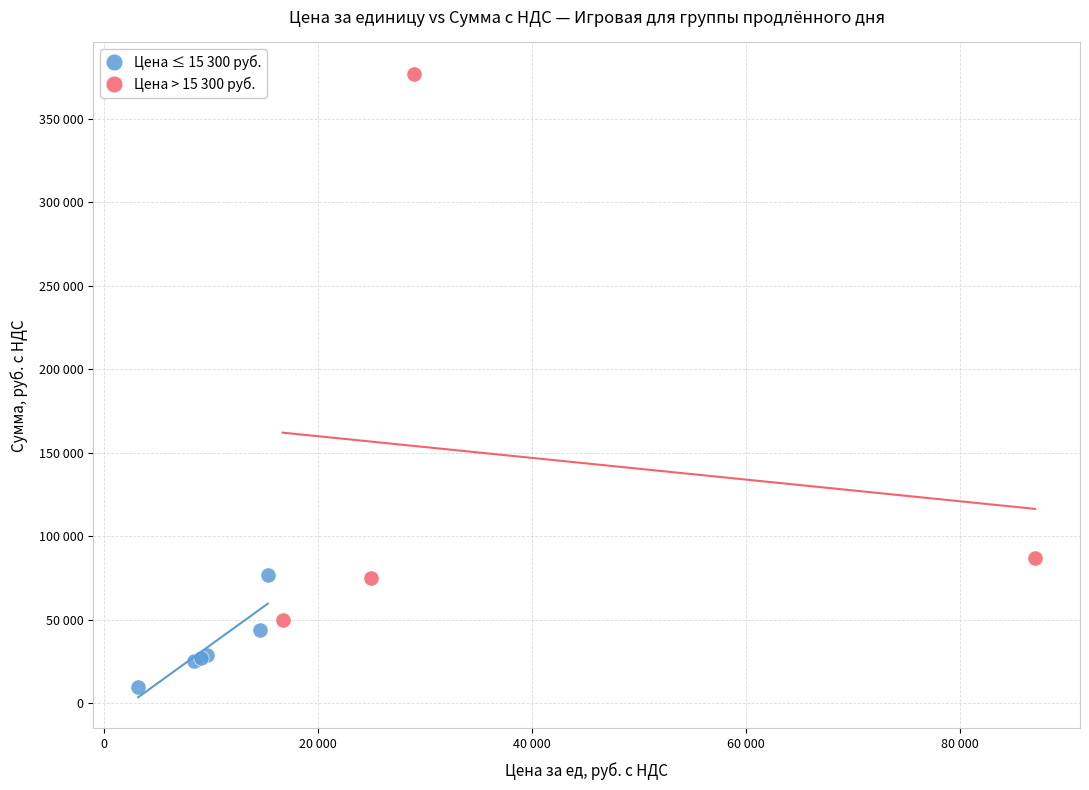

Which series has the widest spread of Y values?

Цена > 15 300 руб.